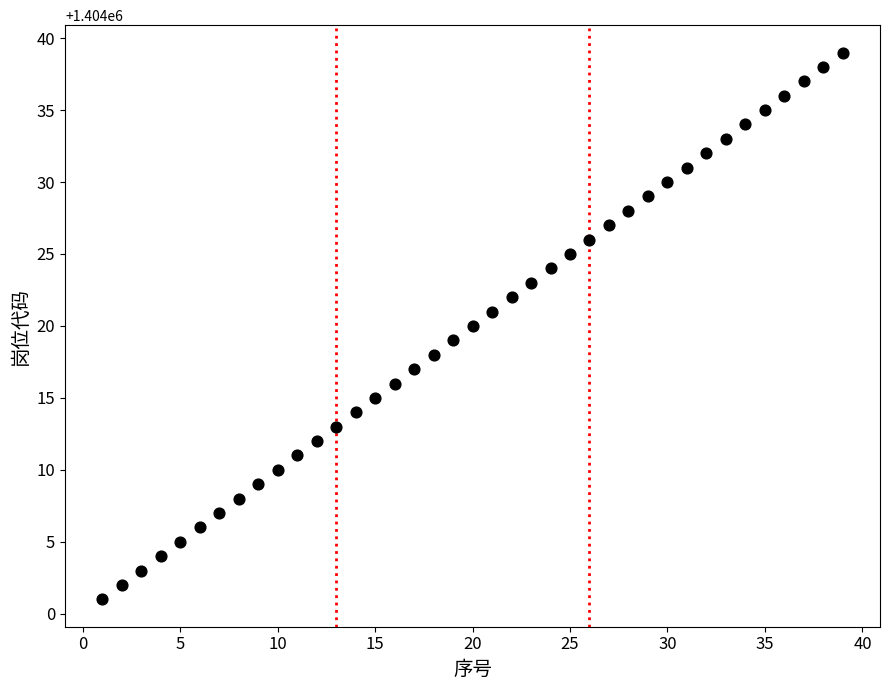

What is the range of Y values (max minus min)?

38